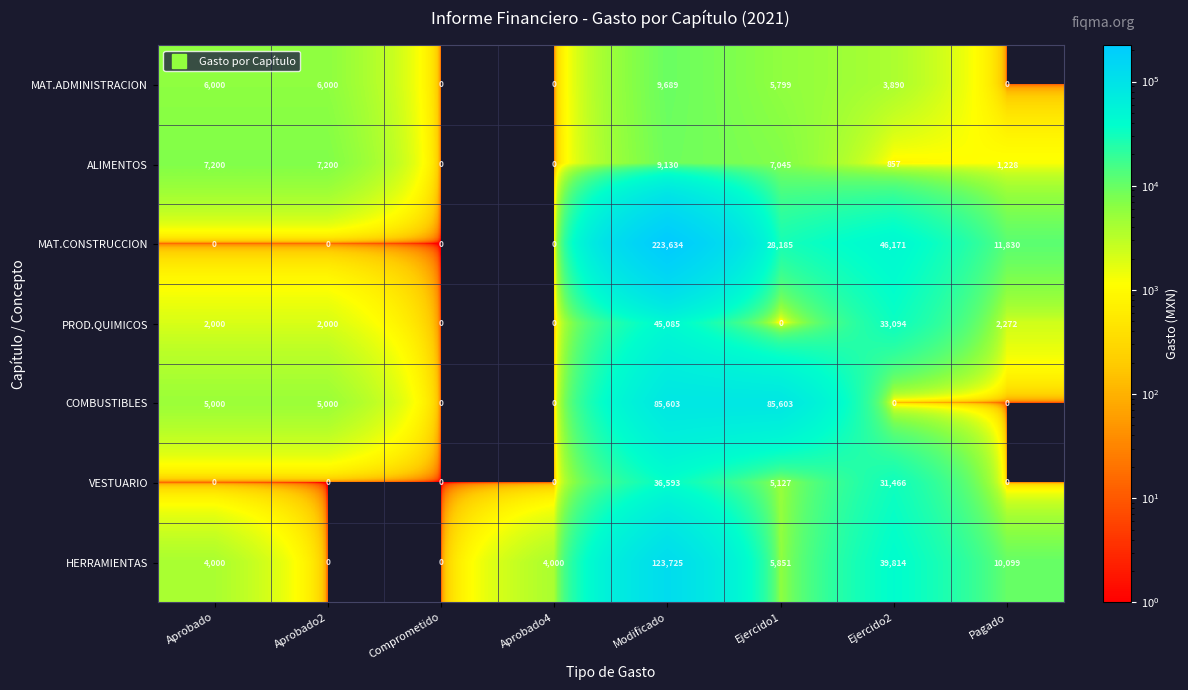

At which label is MAT.CONSTRUCCION closest to 111817?

Ejercido2